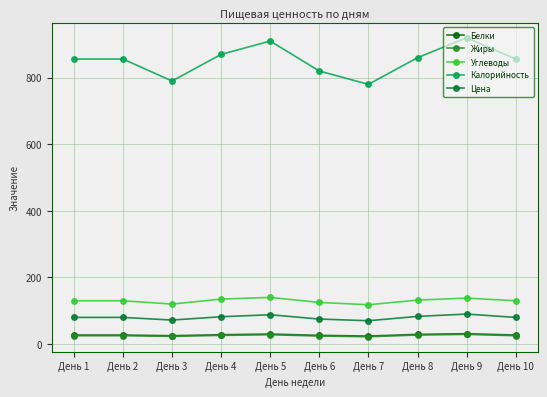

Where is the first local minimum for Углеводы?

День 3